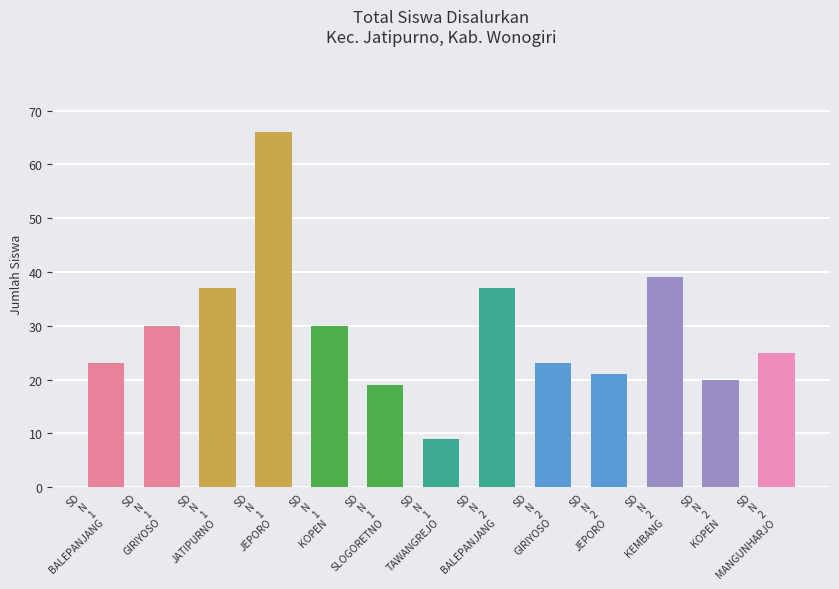

What is the ratio of the value at SD
N
1
KOPEN to the value at SD
N
1
BALEPANJANG?

1.3